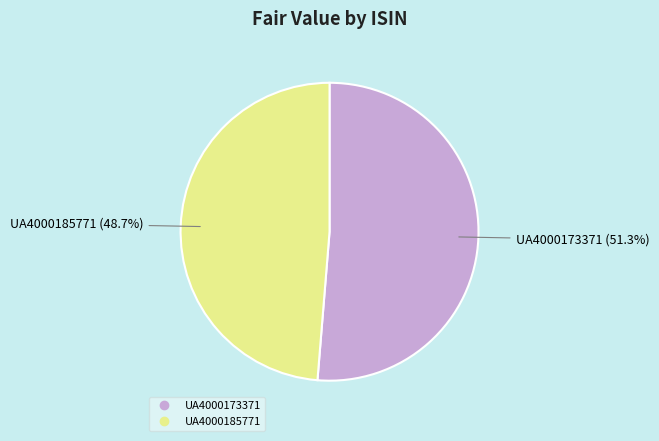

Combined, what portion of the pie is UA4000185771 and UA4000173371?

100.0%